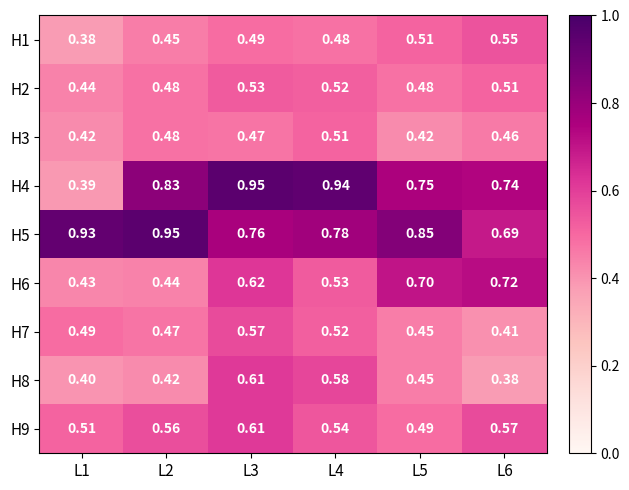

Reading right to left, list all the values displayed in this chart.

H1: L6=0.6	L5=0.5	L4=0.5	L3=0.5	L2=0.5	L1=0.4
H2: L6=0.5	L5=0.5	L4=0.5	L3=0.5	L2=0.5	L1=0.4
H3: L6=0.5	L5=0.4	L4=0.5	L3=0.5	L2=0.5	L1=0.4
H4: L6=0.7	L5=0.8	L4=0.9	L3=0.9	L2=0.8	L1=0.4
H5: L6=0.7	L5=0.8	L4=0.8	L3=0.8	L2=0.9	L1=0.9
H6: L6=0.7	L5=0.7	L4=0.5	L3=0.6	L2=0.4	L1=0.4
H7: L6=0.4	L5=0.5	L4=0.5	L3=0.6	L2=0.5	L1=0.5
H8: L6=0.4	L5=0.5	L4=0.6	L3=0.6	L2=0.4	L1=0.4
H9: L6=0.6	L5=0.5	L4=0.5	L3=0.6	L2=0.6	L1=0.5